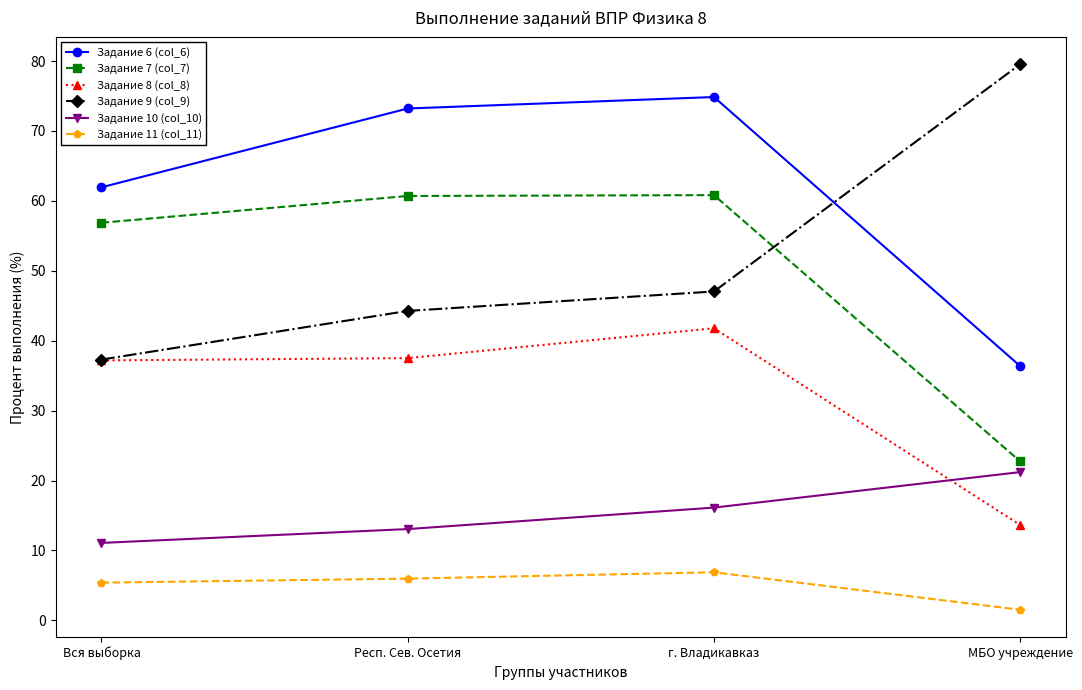

Read the Задание 10 (col_10) value at МБО учреждение.

21.2